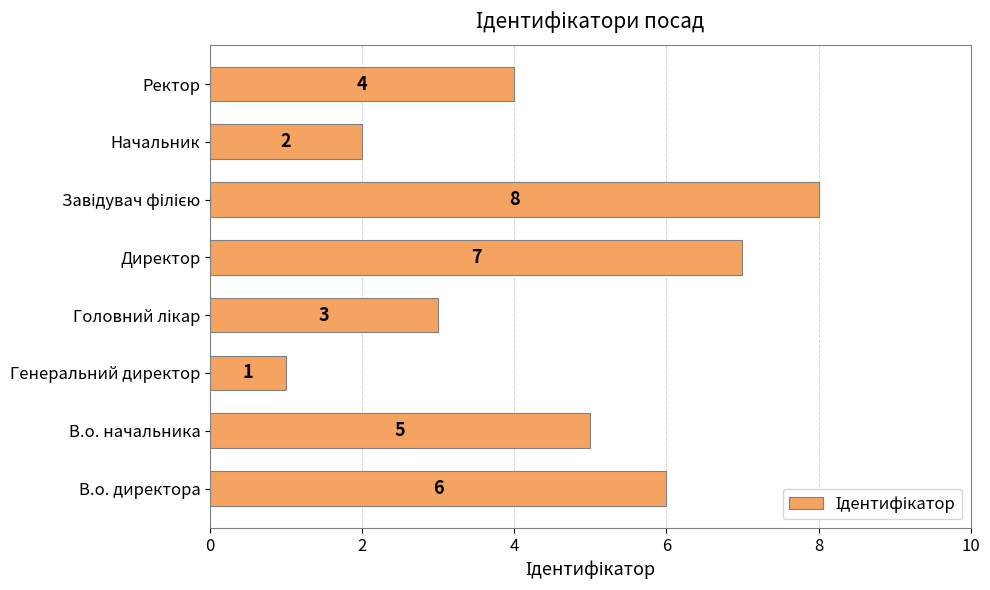

What is the difference between the maximum and minimum values?

7